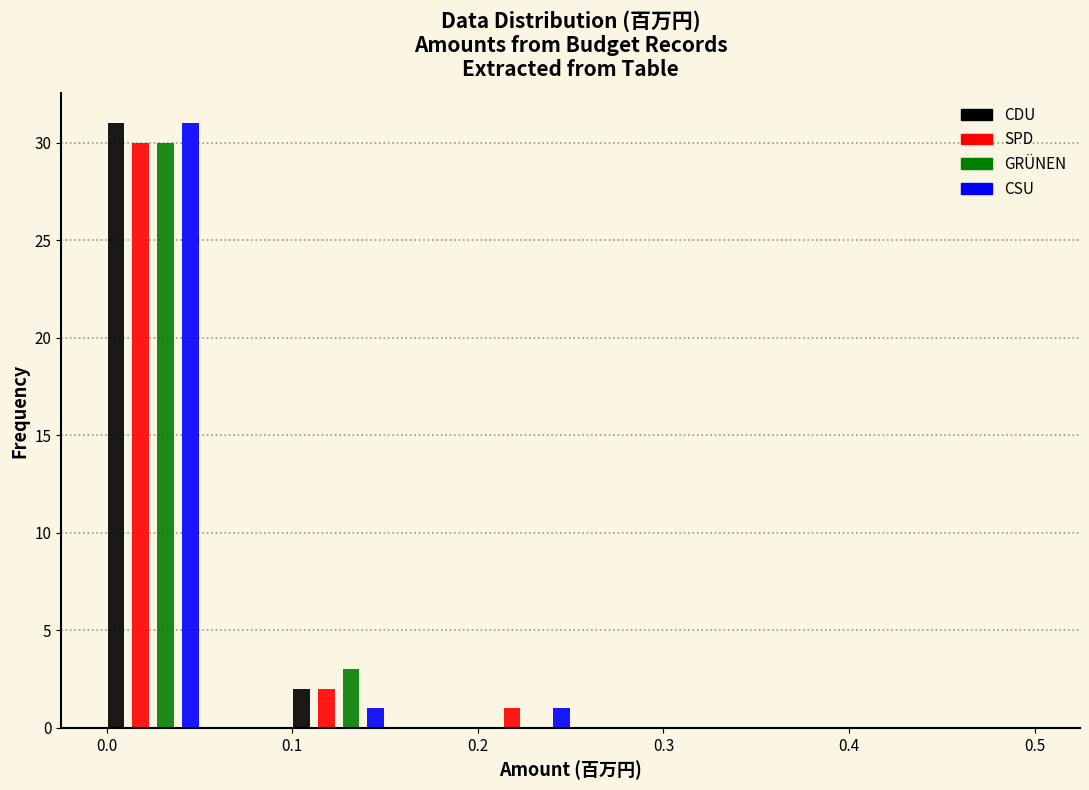

In the SPD series, which range on the x-axis has the tallest bar?

0.00 to 0.05